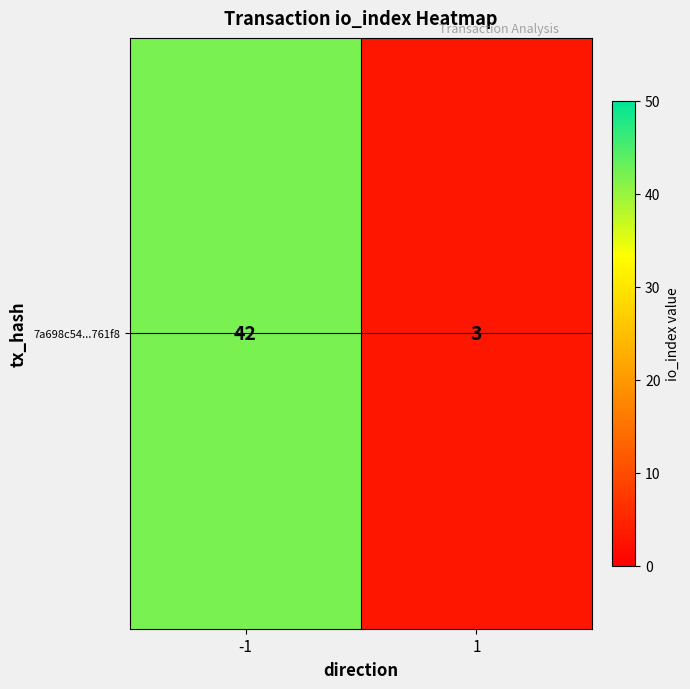

Rank the categories by value from lowest to highest.

1, -1